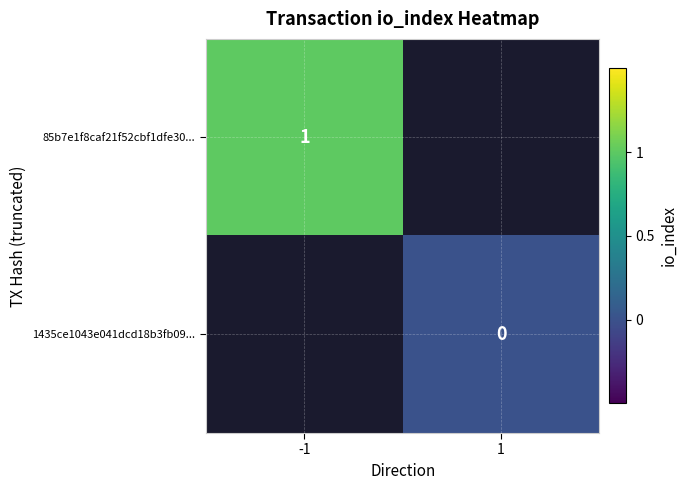

At which label is 85b7e1f8caf21f52cbf1dfe30... closest to 1?

-1